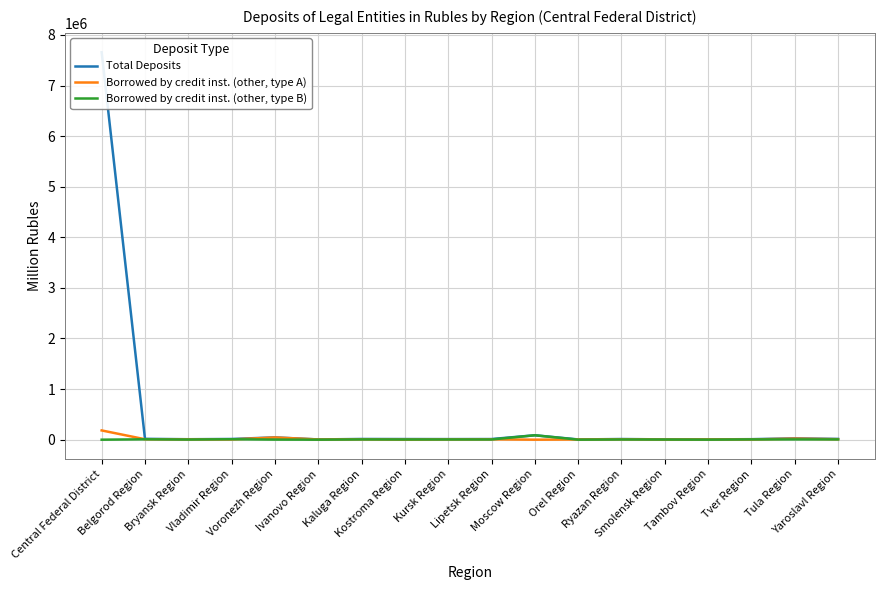

Where does the Total Deposits series first go above 13160?

Central Federal District